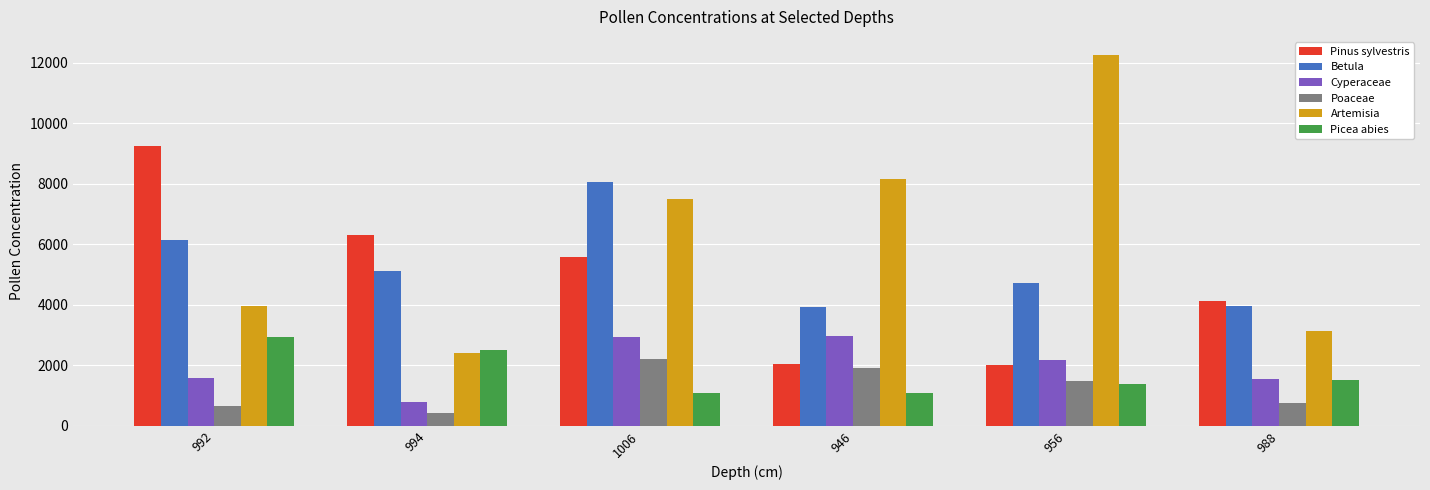

Which series has the largest range (max minus min)?

Artemisia